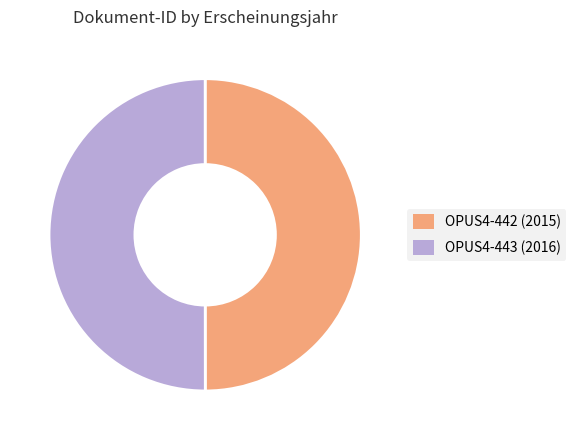

Do OPUS4-443 and OPUS4-442 together represent more than half of the pie?

Yes